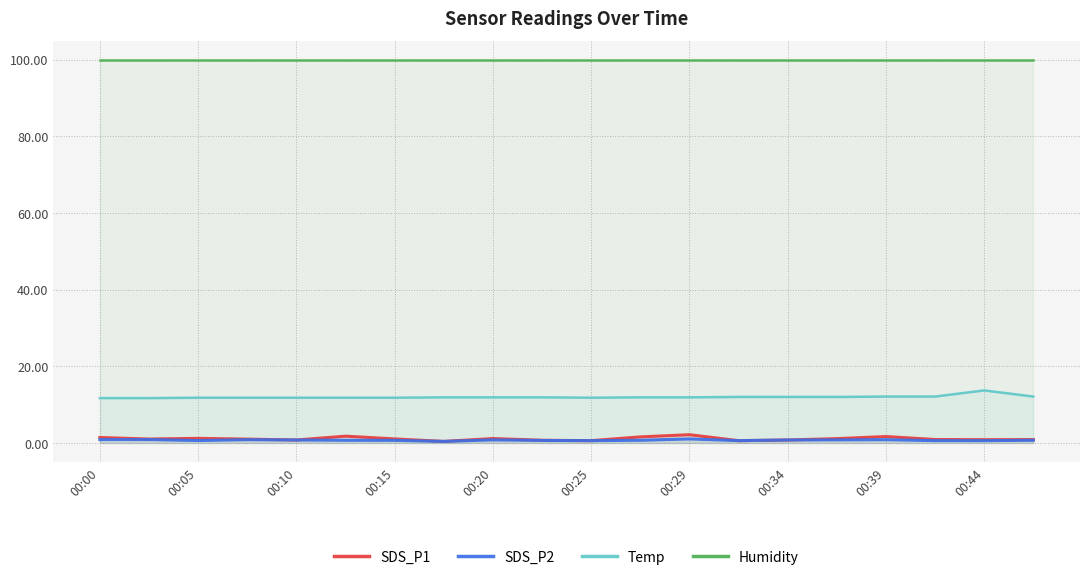

Which category has the highest value in the Temp series?

00:44